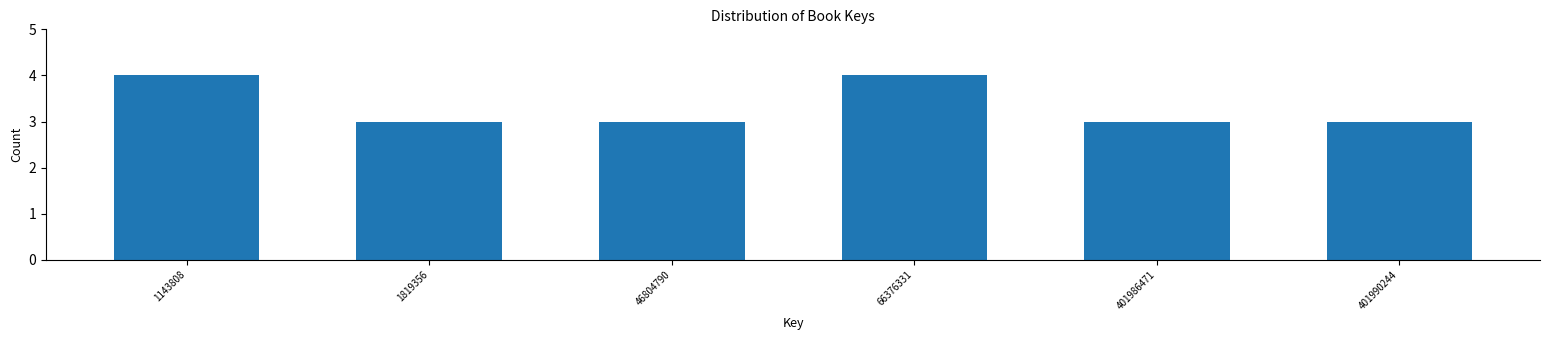

Reading left to right, list all the values displayed in this chart.

4	3	3	4	3	3